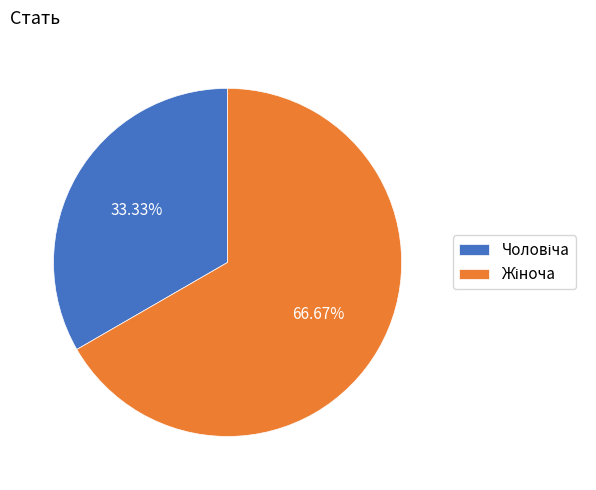

How many segments does this pie chart have?

2